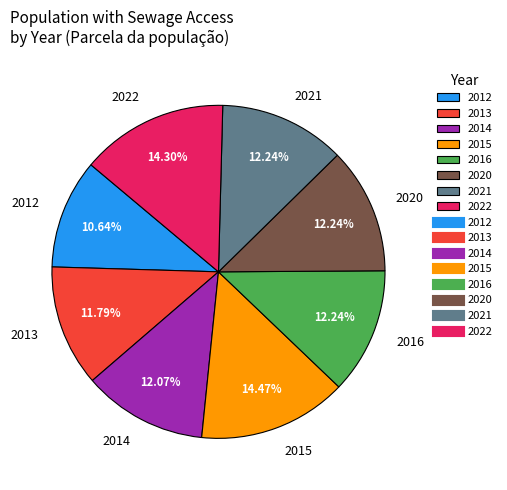

To the nearest percent, what is the combined percentage of 2013 and 2022?

26%